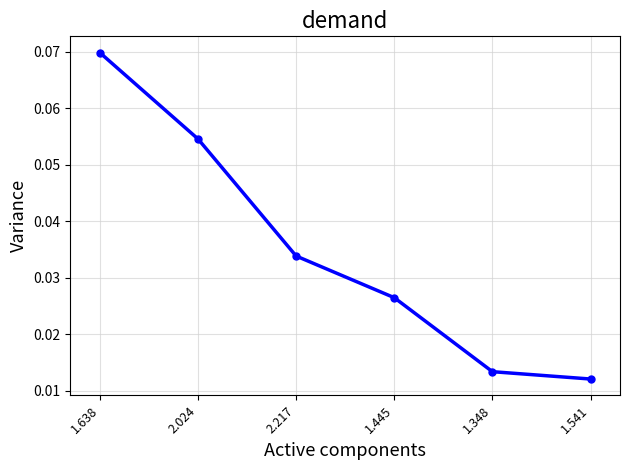

What is the label of the 4th point from the right?

2.217